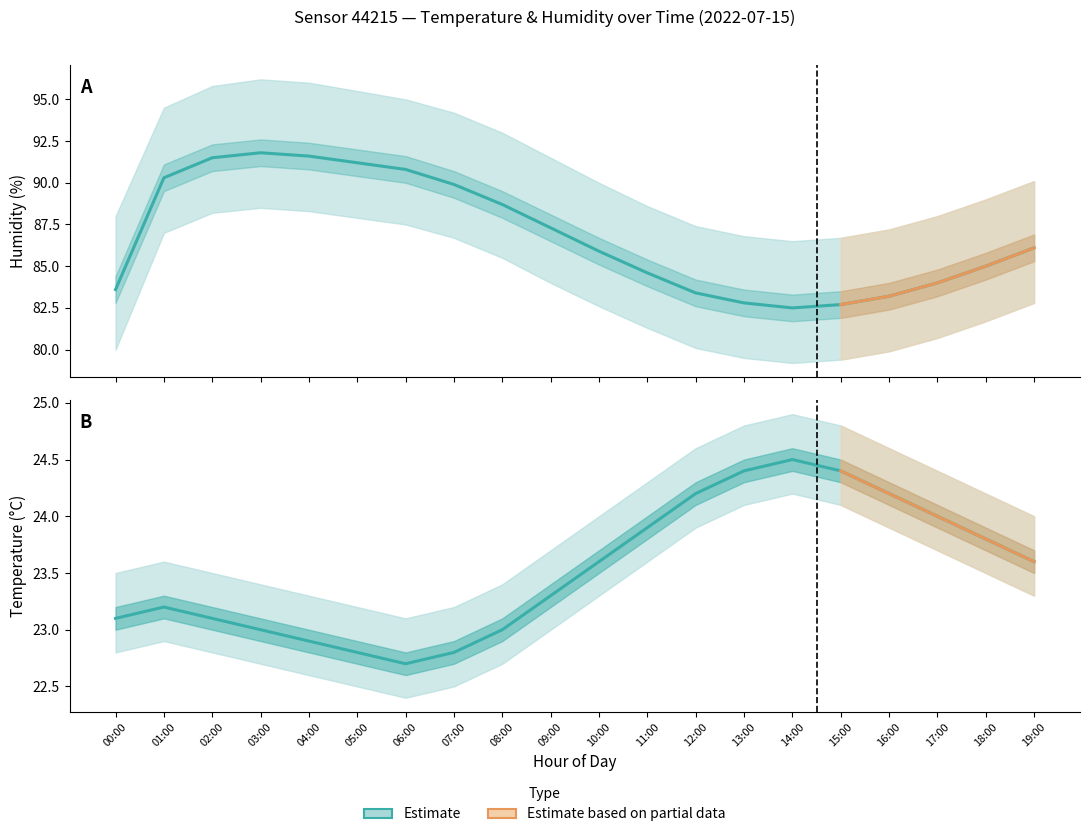

True or false: humidity_lower has more than 0 interior local peaks.

True